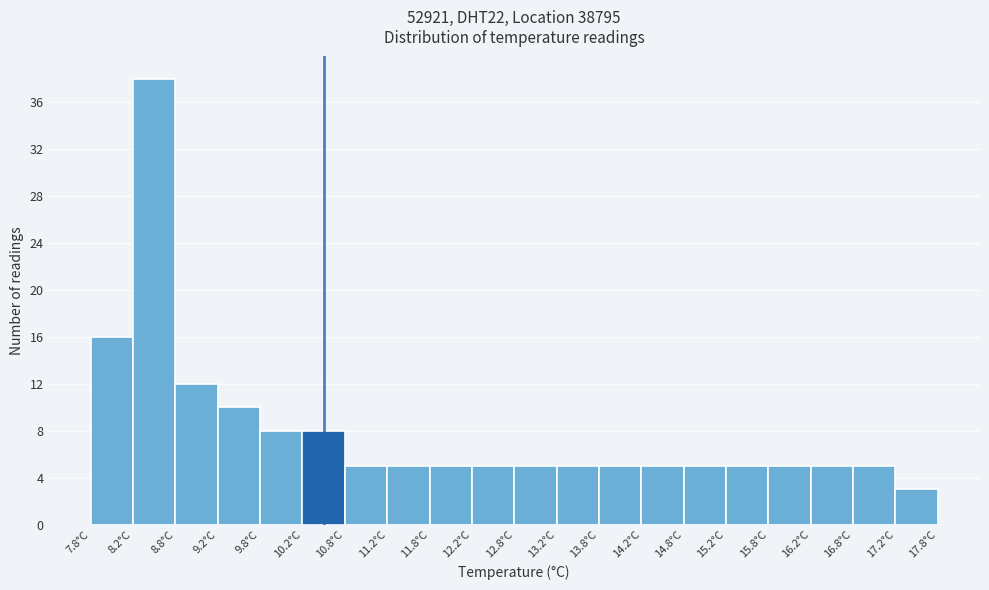

Which range on the x-axis has the tallest bar?

8.25 to 8.75